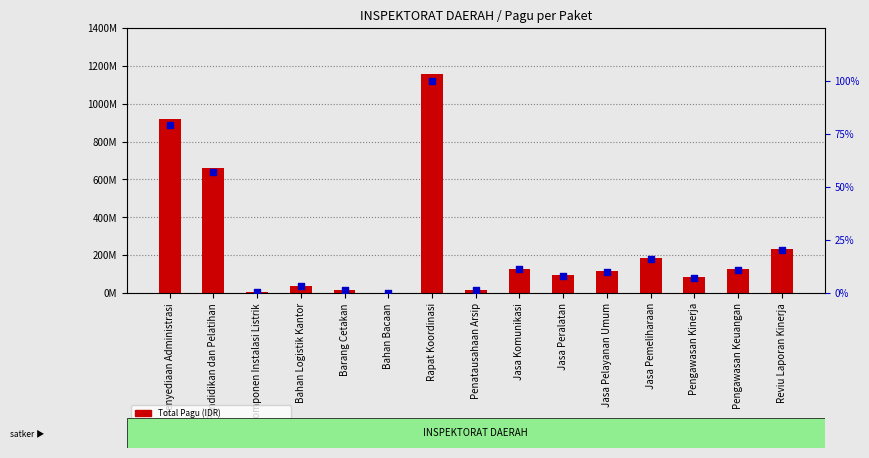

Is the value of Total Pagu (IDR) at Bahan Logistik Kantor greater than the value of percentile rank within the sample at Rapat Koordinasi?

Yes